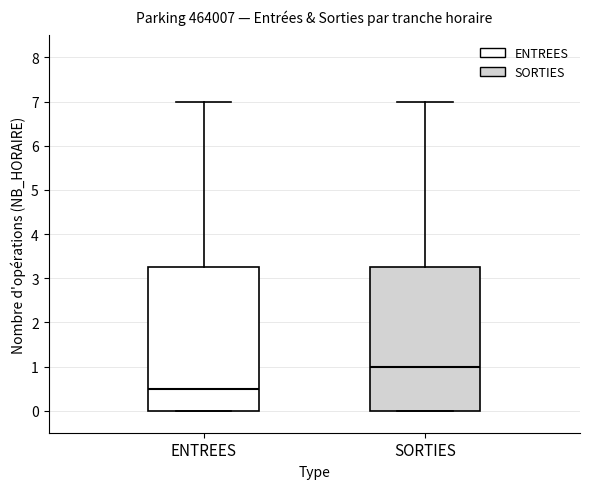

Where is the upper edge of the box for ENTREES on the y-axis? The values are not printed on the chart, so give them approximately, as read against the axis.

3.3